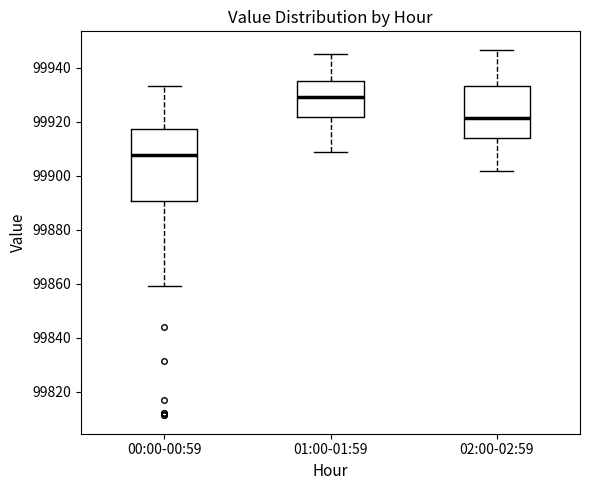

Reading left to right, read every box against the y-axis: the position of its median line, the range the box covers, and the ends of its whiskers. The values are not printed on the chart, so give them approximately, as read against the axis.

00:00-00:59: median 99908, box 99890 to 99918, whiskers 99860 to 99934
01:00-01:59: median 99930, box 99922 to 99936, whiskers 99908 to 99946
02:00-02:59: median 99922, box 99914 to 99934, whiskers 99902 to 99946